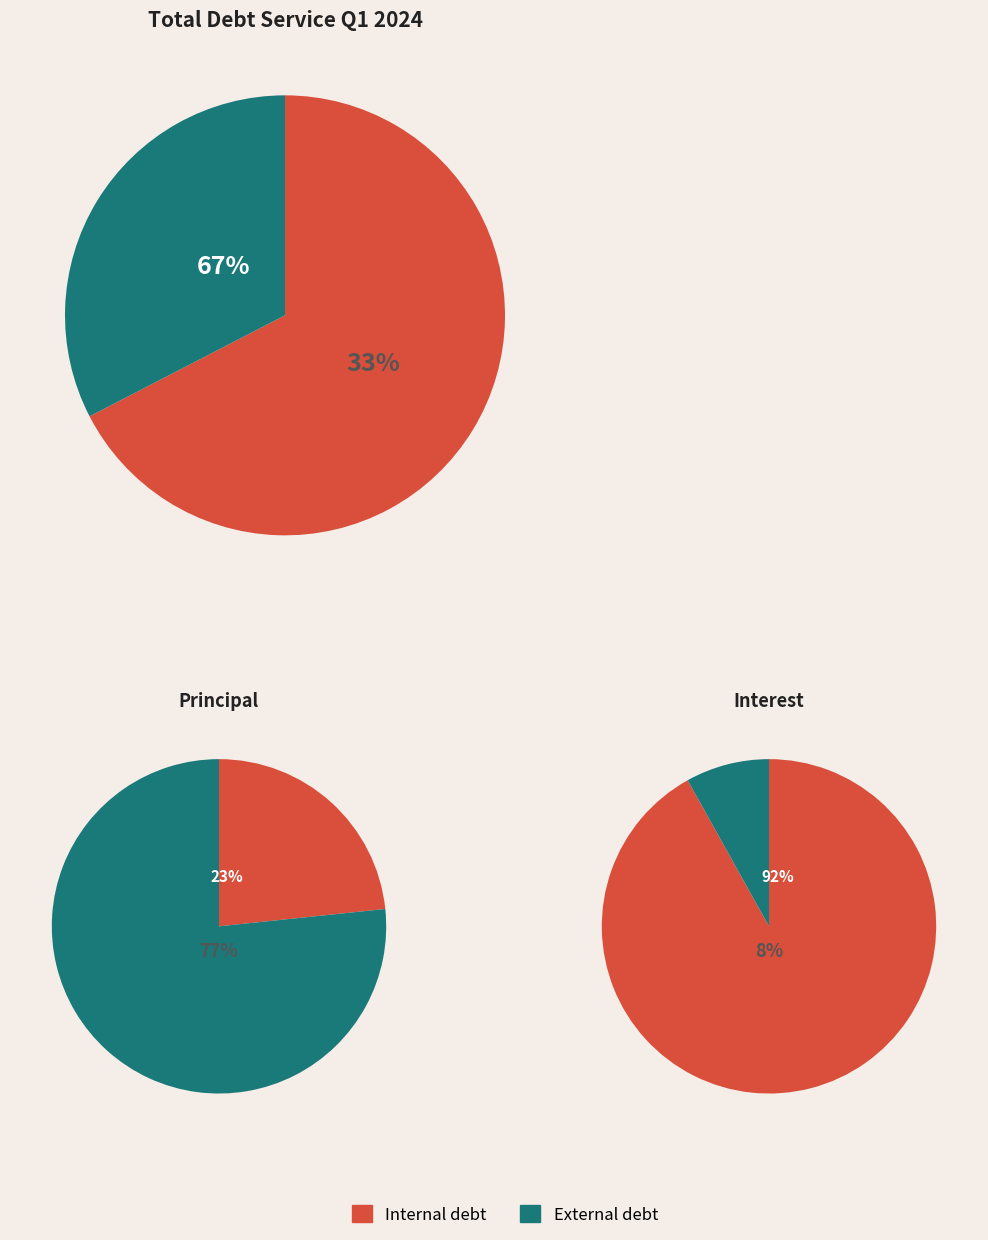

Between Principal and Interest, which is larger?

Principal